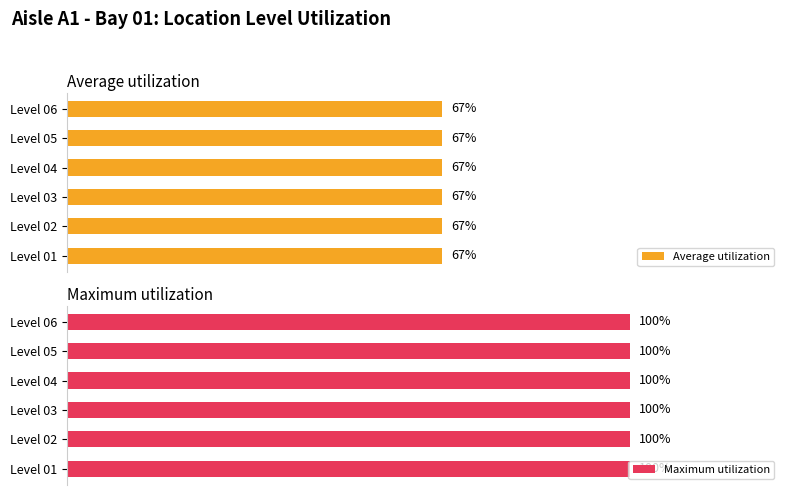

Rank the series by their average value, from highest to lowest.

Maximum utilization, Average utilization